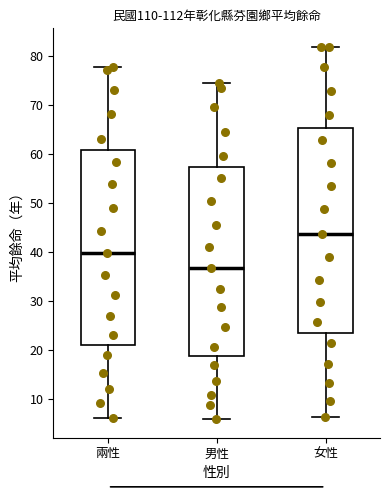

Which box's median line is the lowest?

男性